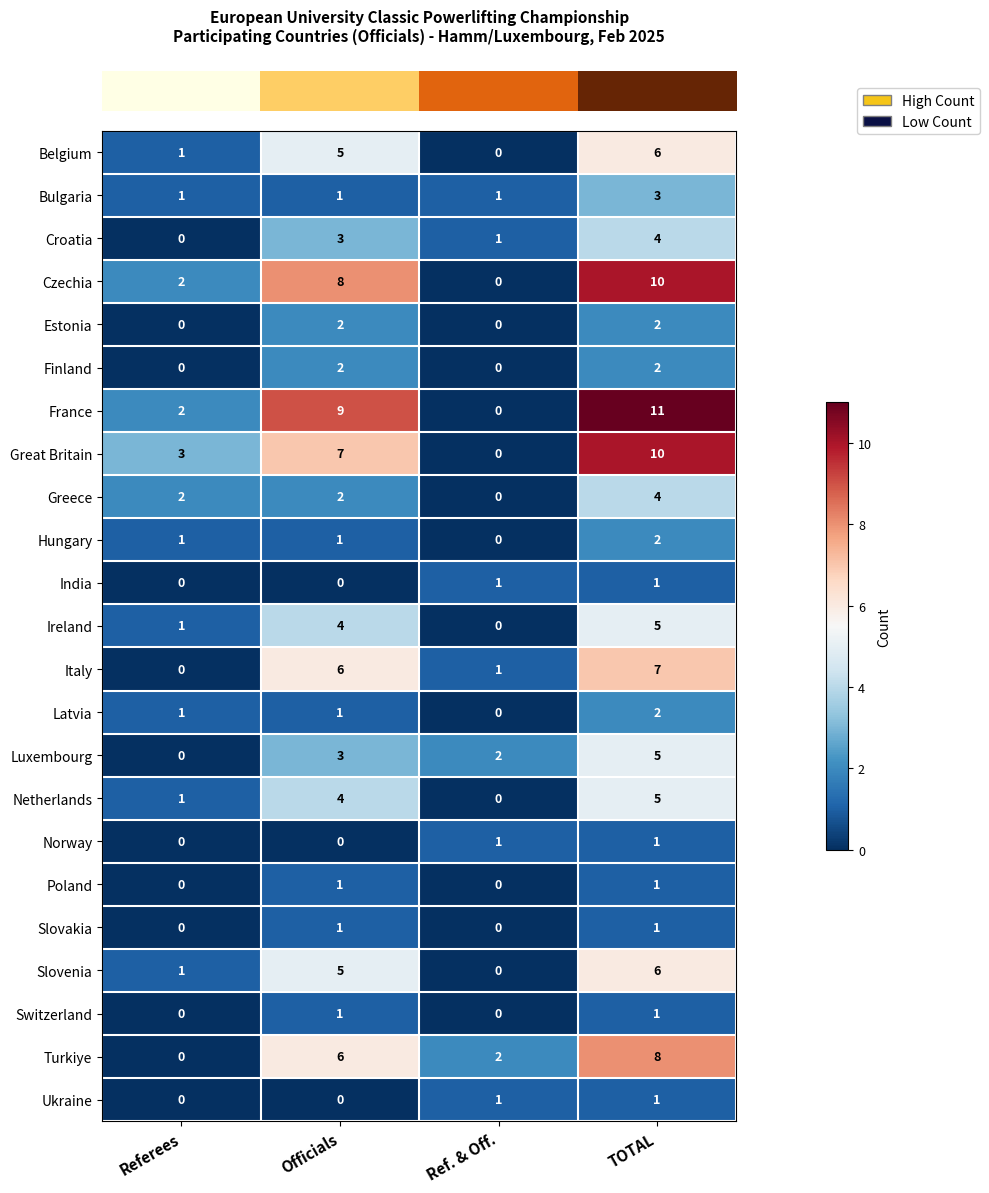

The value of Ireland at Officials is 4. True or false?

True